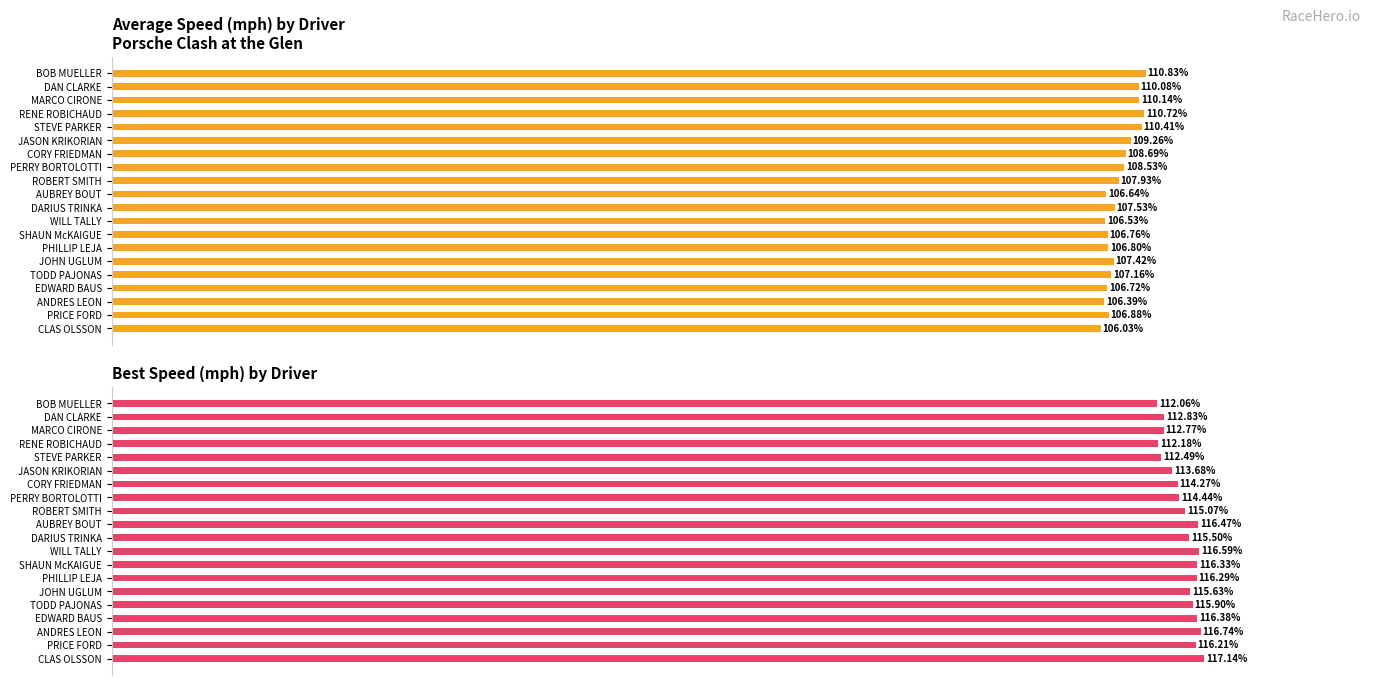

At how many categories does at least one series exceed 110?

20